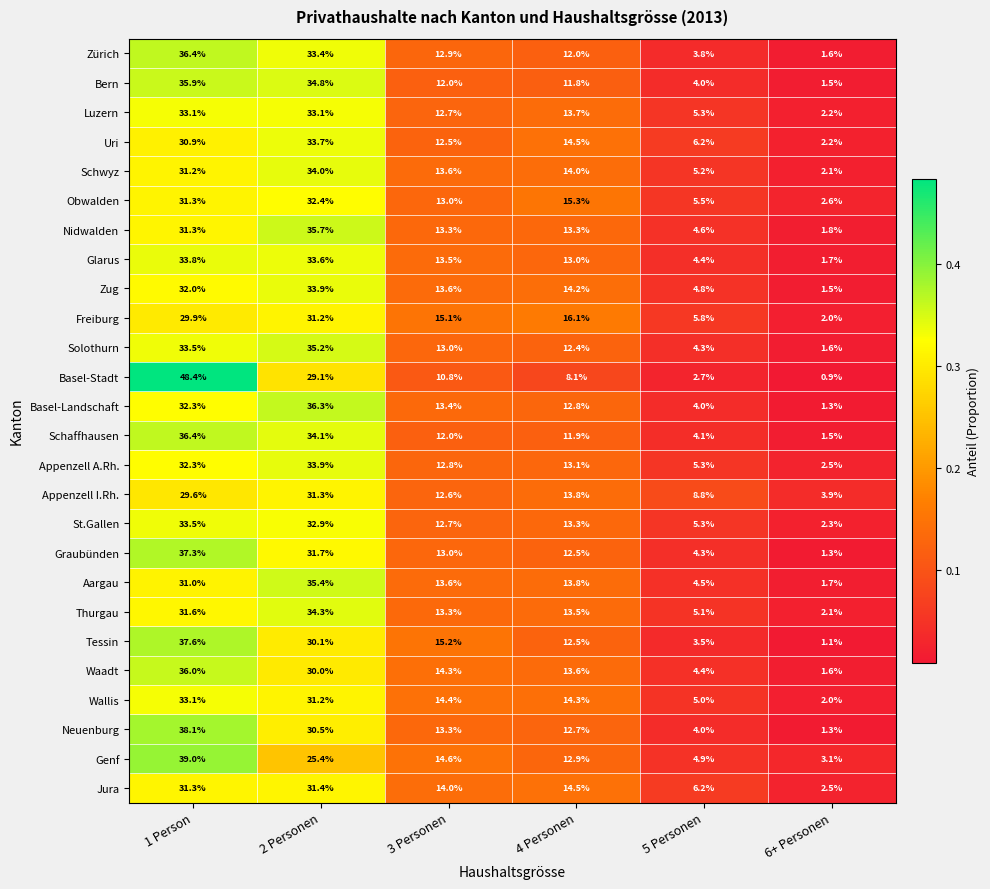

The Tessin series shows 15.2 at 3 Personen. True or false?

True